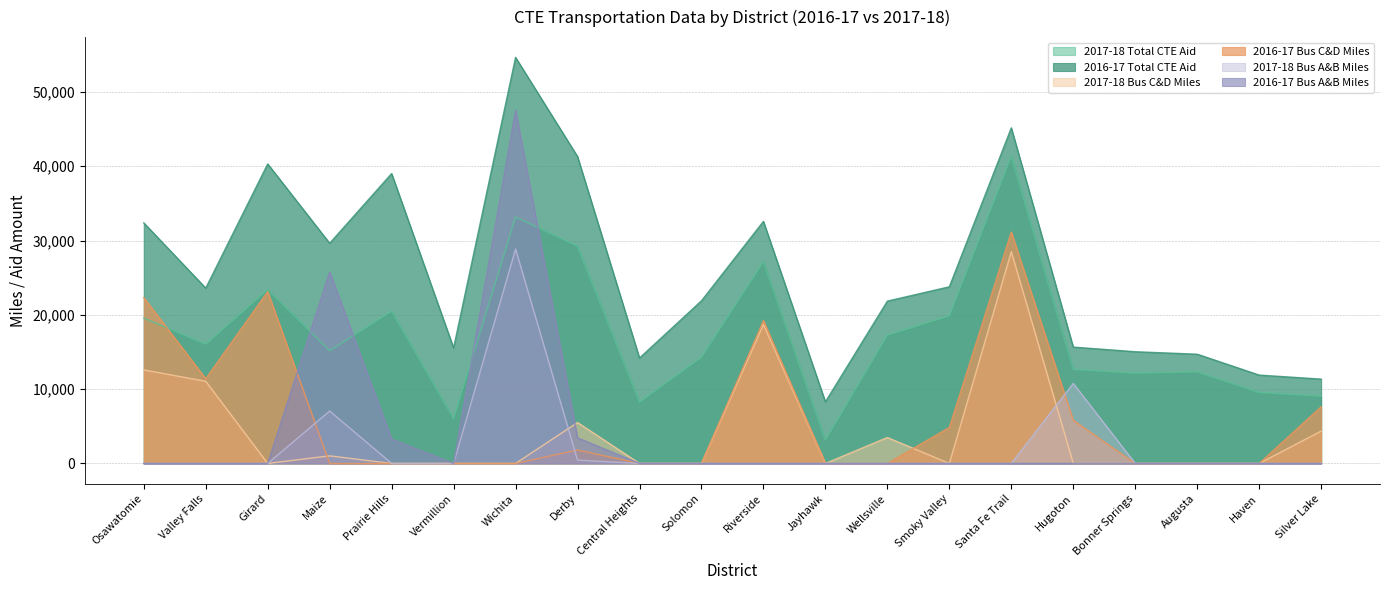

Is it true that 2017-18 Total CTE Aid equals 7396 at Bonner Springs?

False